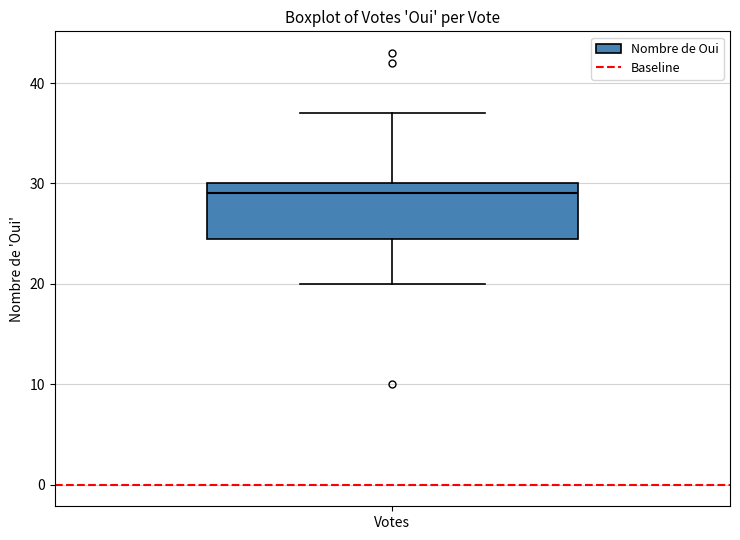

Read this box plot against the y-axis: the position of the median line, the range covered by the box, and the ends of both whiskers. The values are not printed on the chart, so give them approximately, as read against the axis.

median 29, box 25 to 30, whiskers 20 to 37